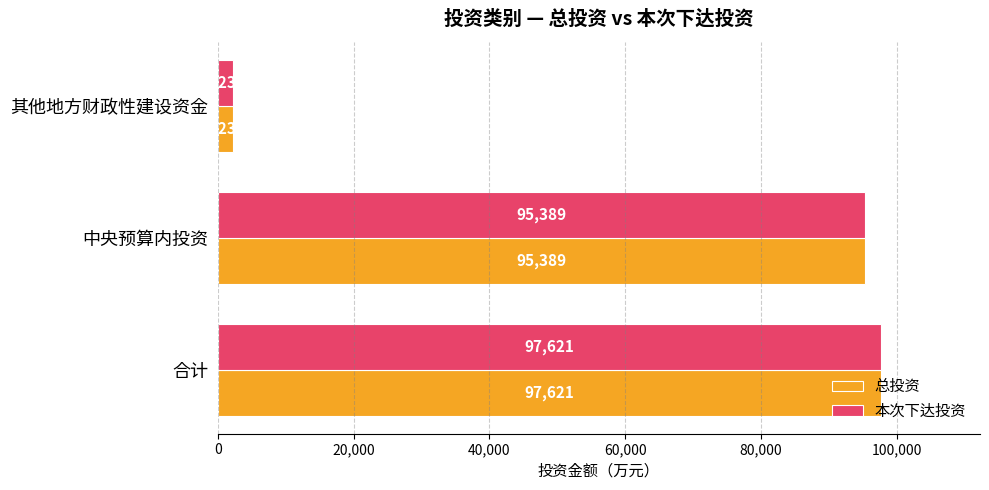

Rank the categories by 总投资 value from lowest to highest.

其他地方财政性建设资金, 中央预算内投资, 合计